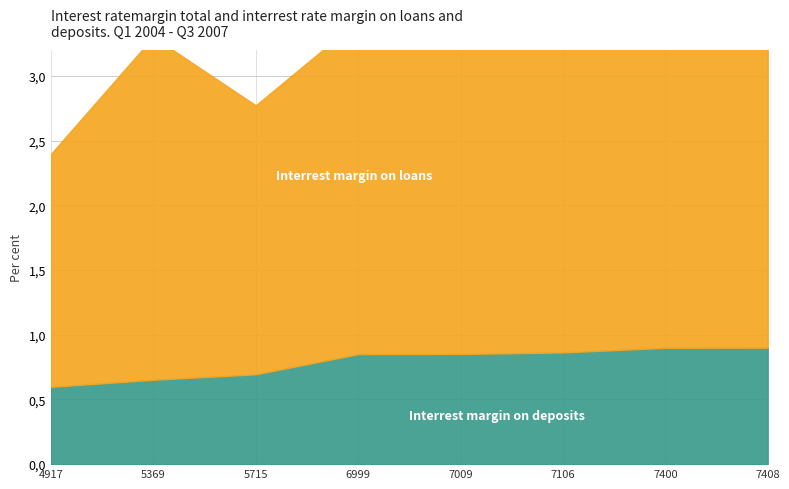

Reading left to right, list all the values displayed in this chart.

Interrest margin on loans: 4917=2.4	5369=3.3	5715=2.8	6999=3.4	7009=3.4	7106=3.5	7400=3.7	7408=3.7
Interrest margin on deposits: 4917=0.6	5369=0.7	5715=0.7	6999=0.9	7009=0.9	7106=0.9	7400=0.9	7408=0.9